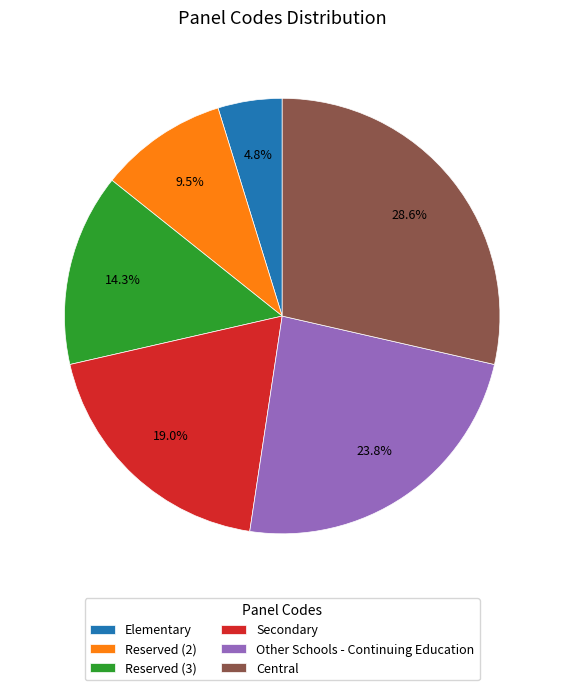

Between Reserved (2) and Secondary, which is larger?

Secondary